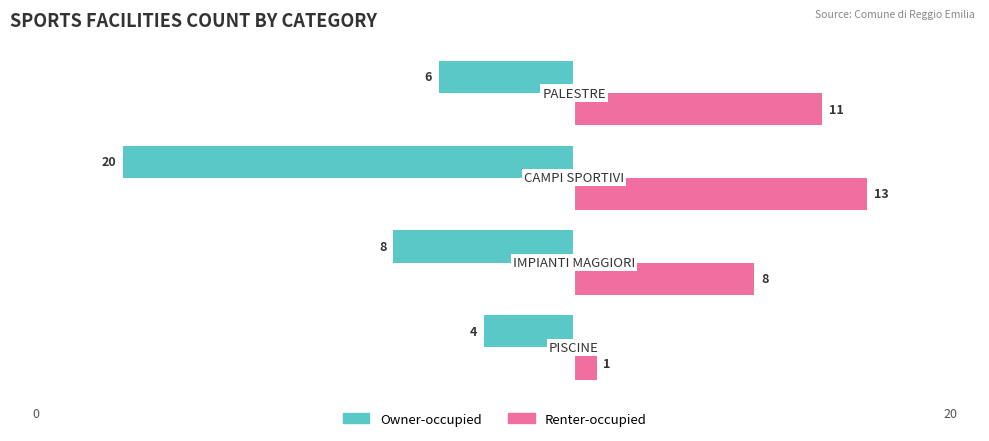

Which series has the widest spread of values?

Owner-occupied